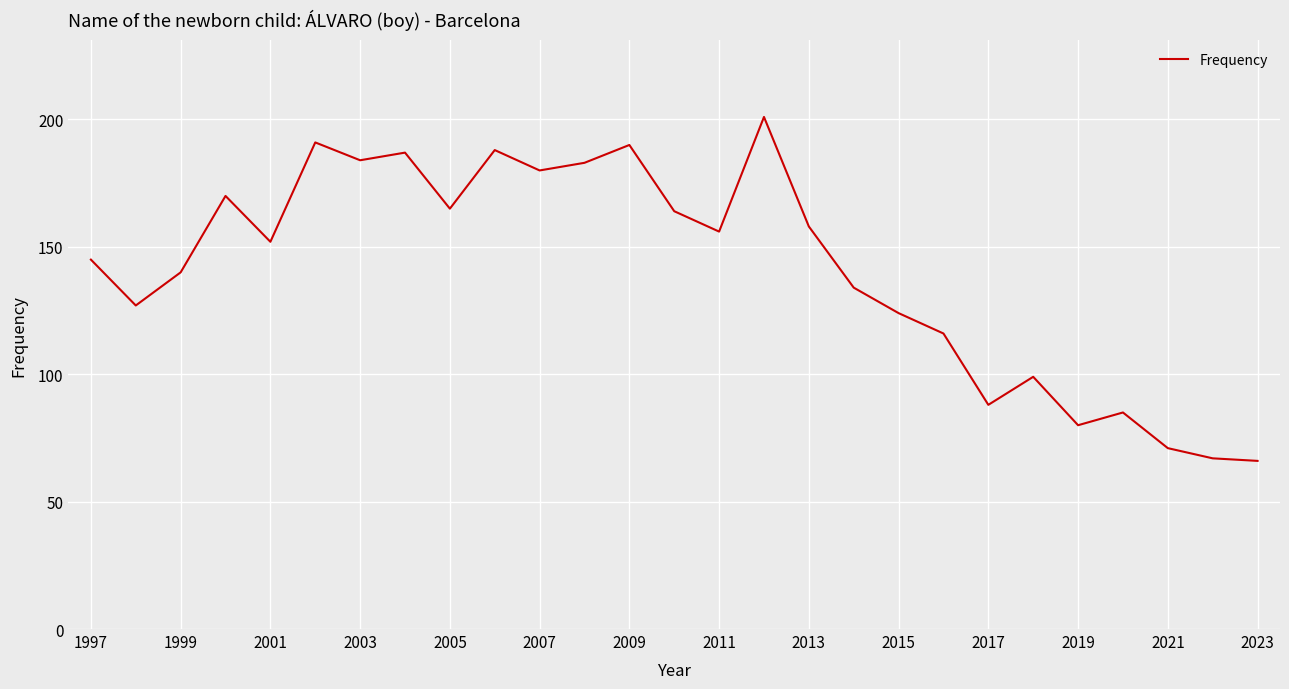

What is the maximum value shown in the chart?

201